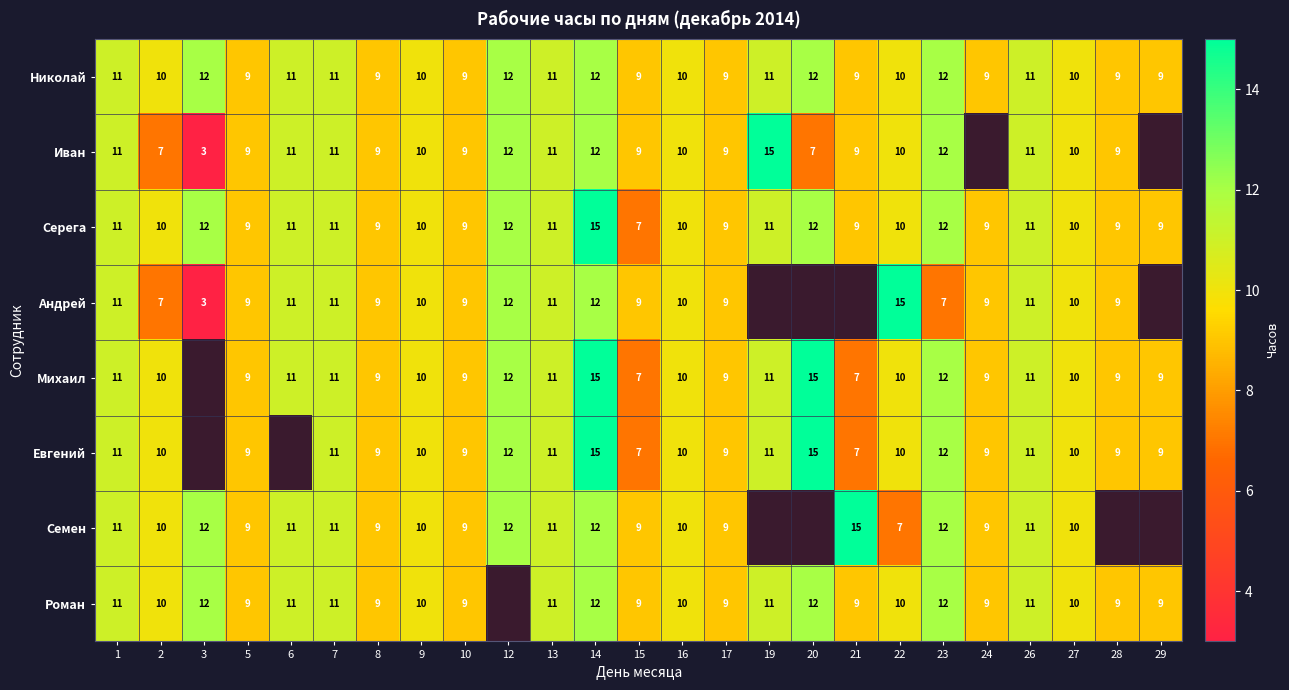

What is the approximate value of Николай at 10?

9